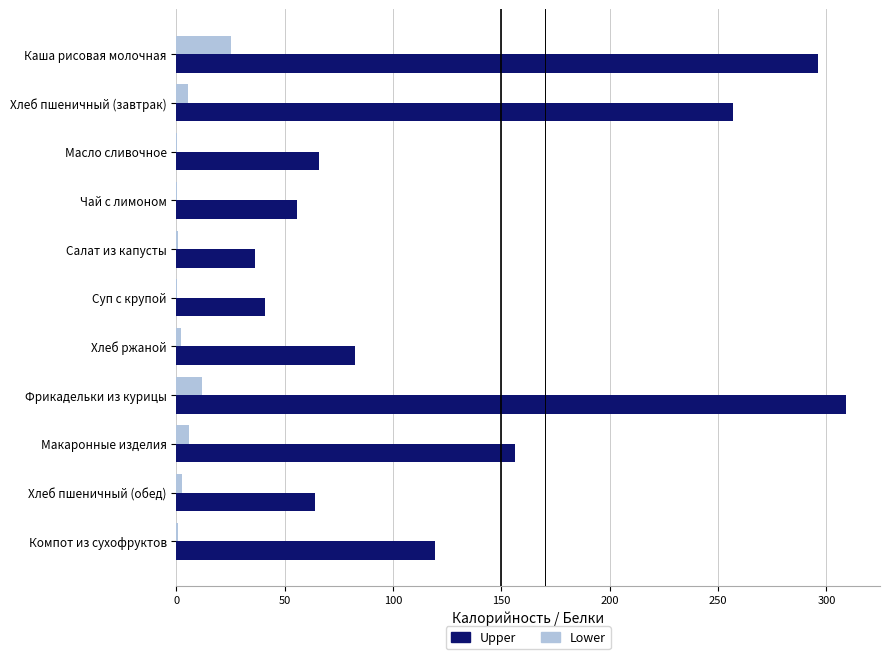

At which label does Upper reach its peak?

Фрикадельки из курицы